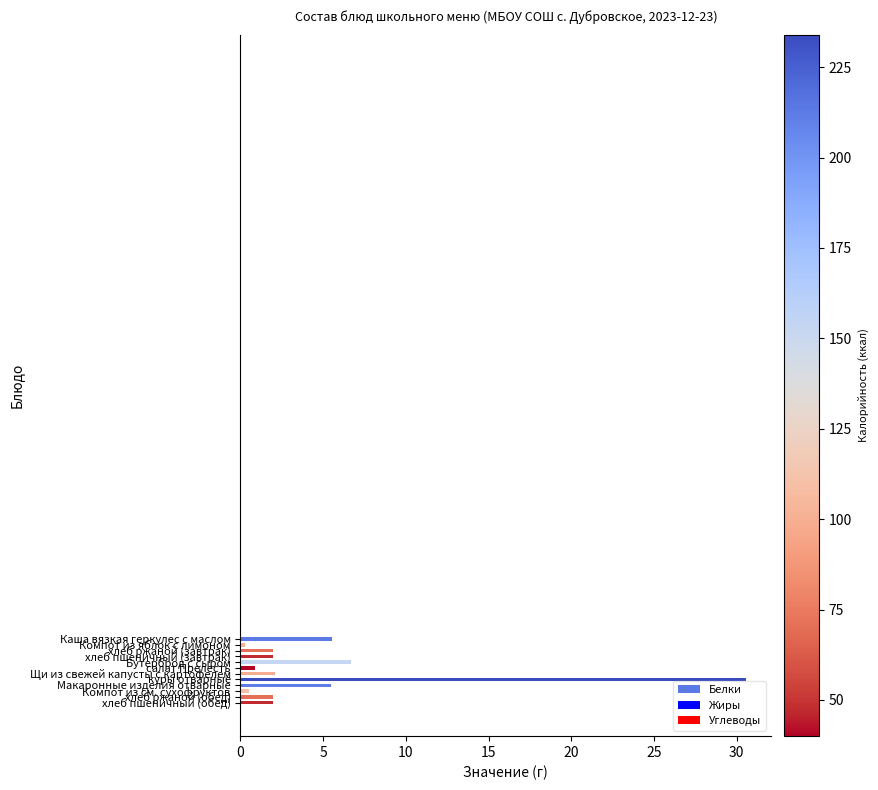

How many bars are there in total?

12